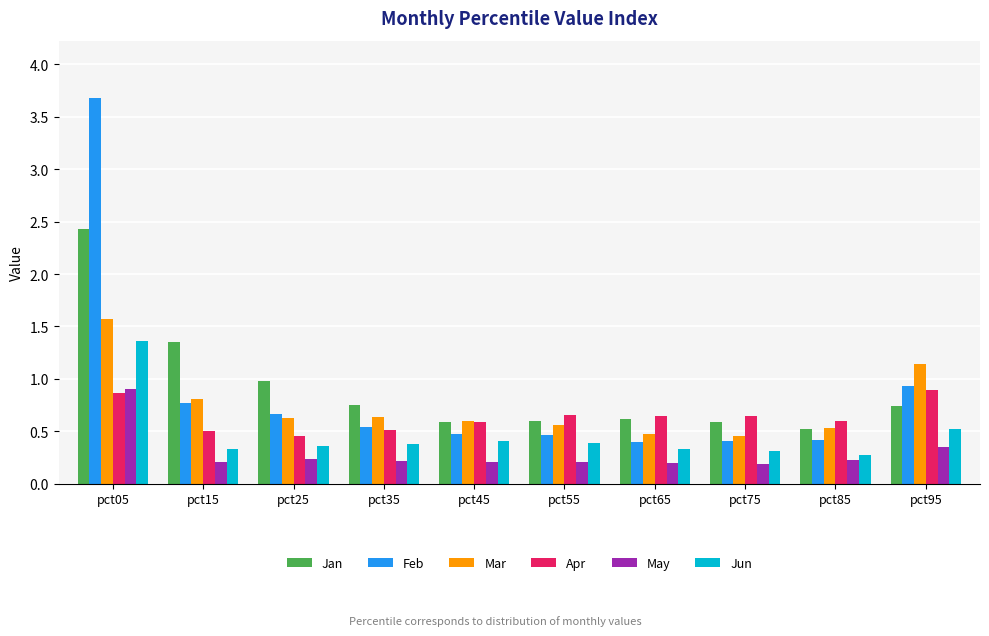

Which series has the largest range (max minus min)?

Feb